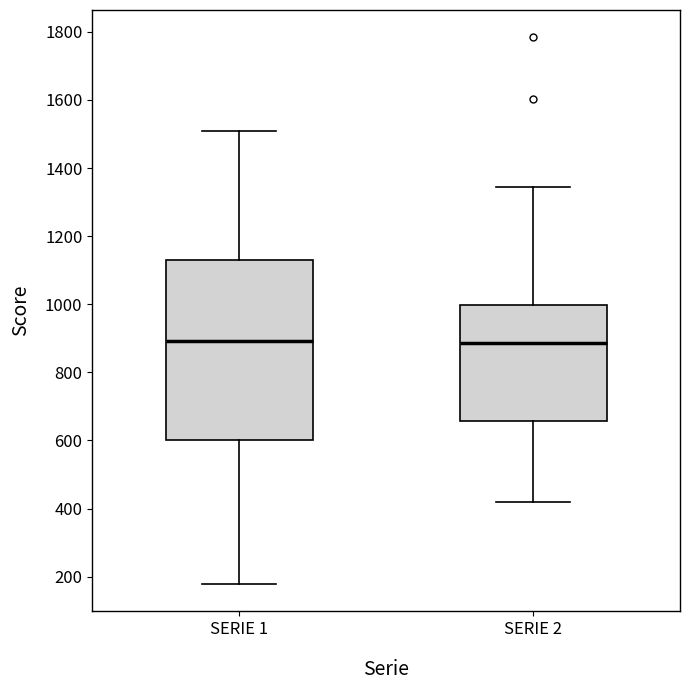

Where does the upper whisker of the box for SERIE 2 end on the y-axis? The values are not printed on the chart, so give them approximately, as read against the axis.

1340